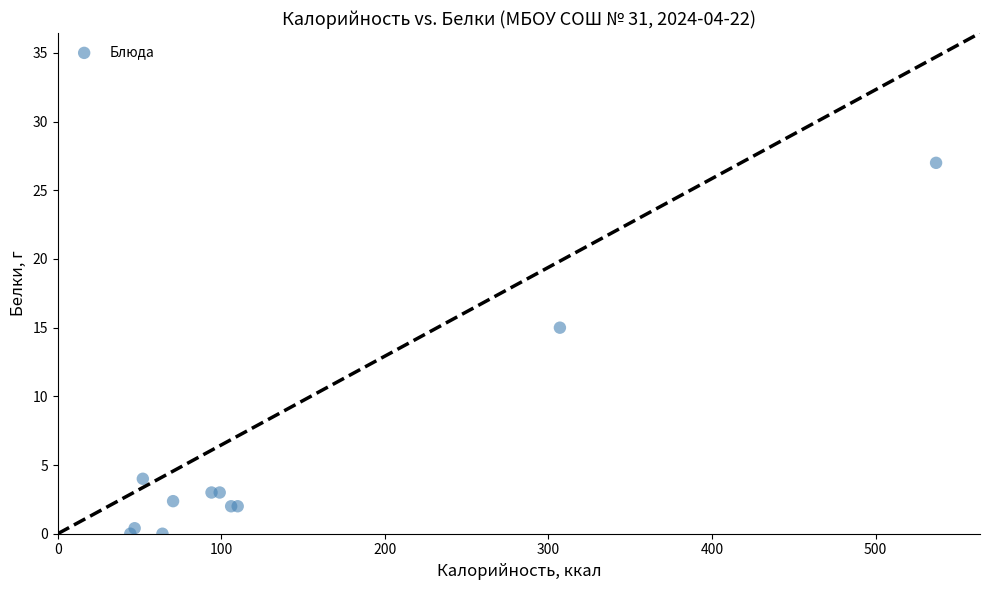

What Y value in the scatter plot is closest to 13?

15.0